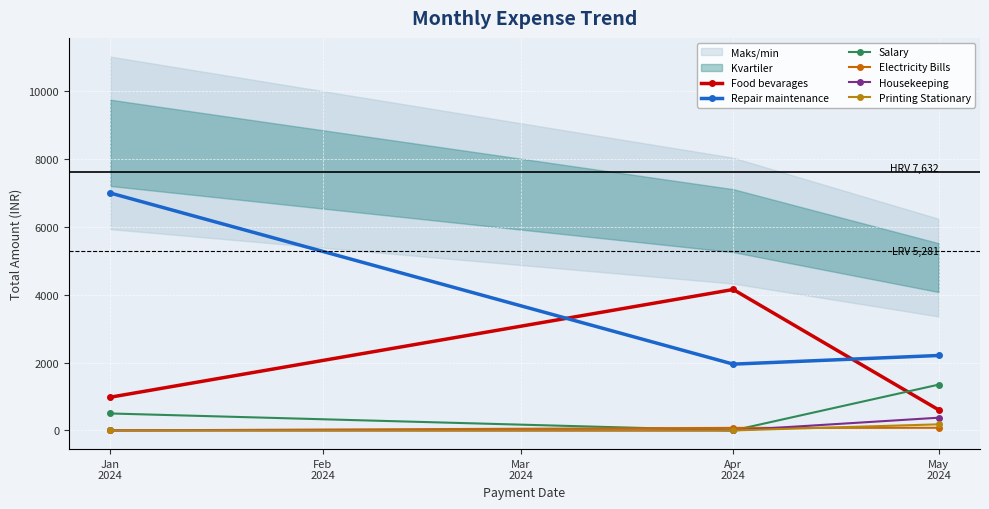

How many lines are shown in the chart?

6